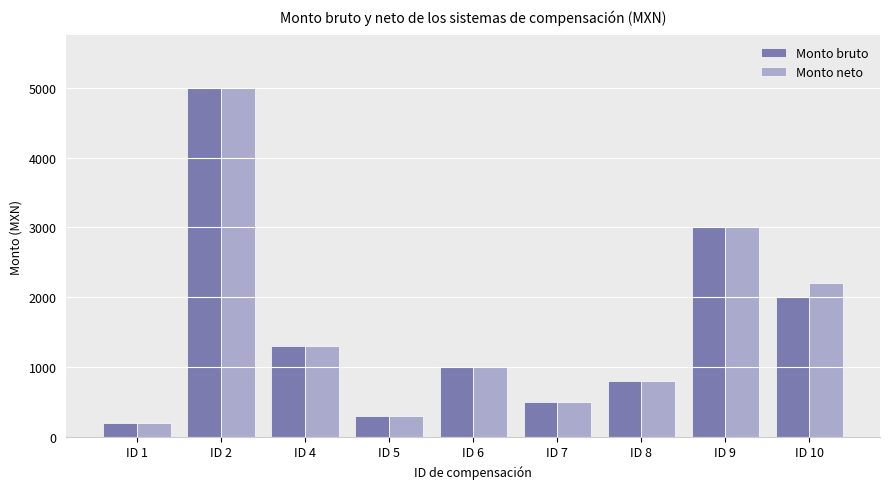

What is the average value of the Monto bruto series?

1567